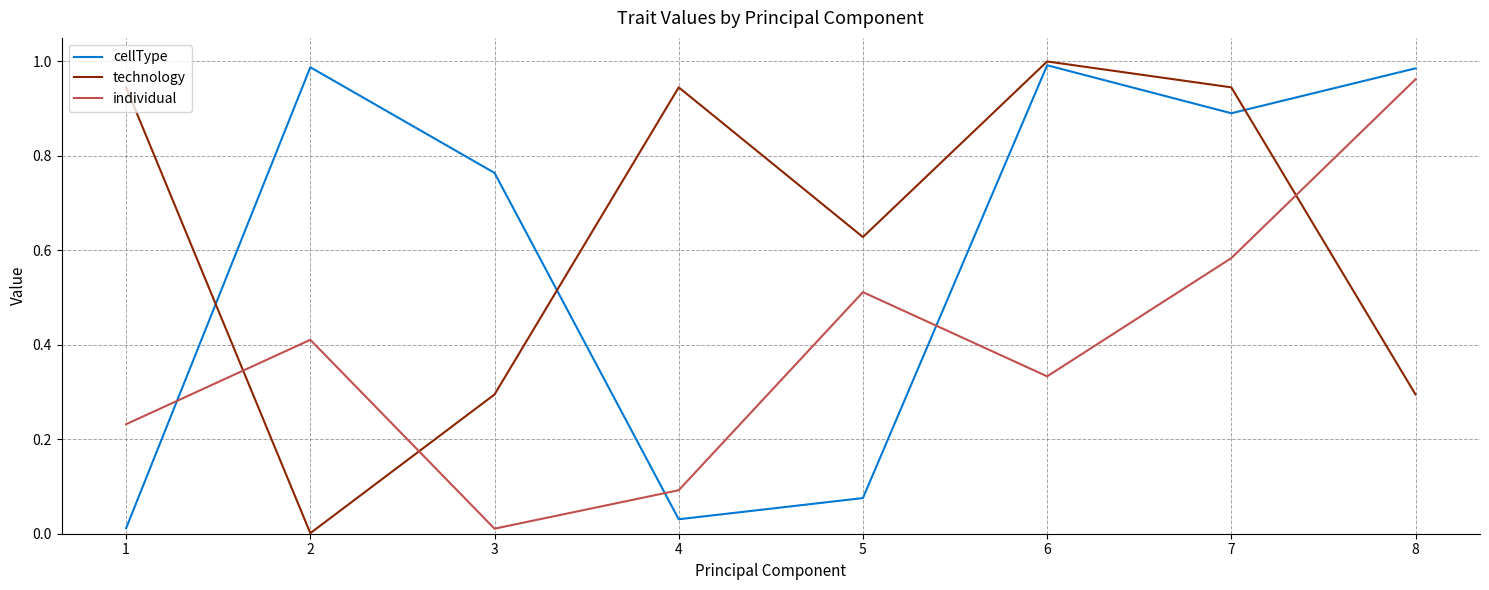

How many times do cellType and individual cross each other?

3